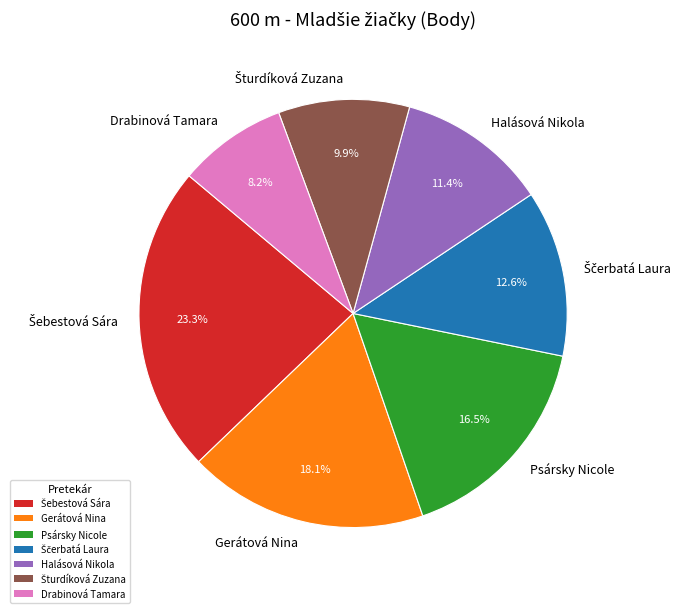

Between Psársky Nicole and Šturdíková Zuzana, which is larger?

Psársky Nicole